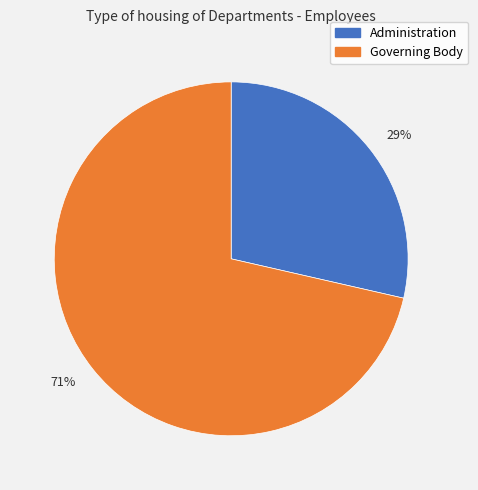

Rank the categories by value from highest to lowest.

71%, 29%